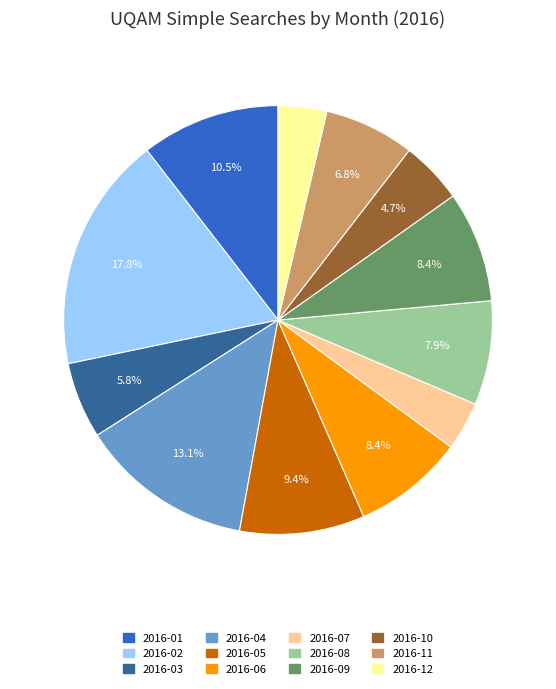

What is the largest slice in the pie chart?

2016-02